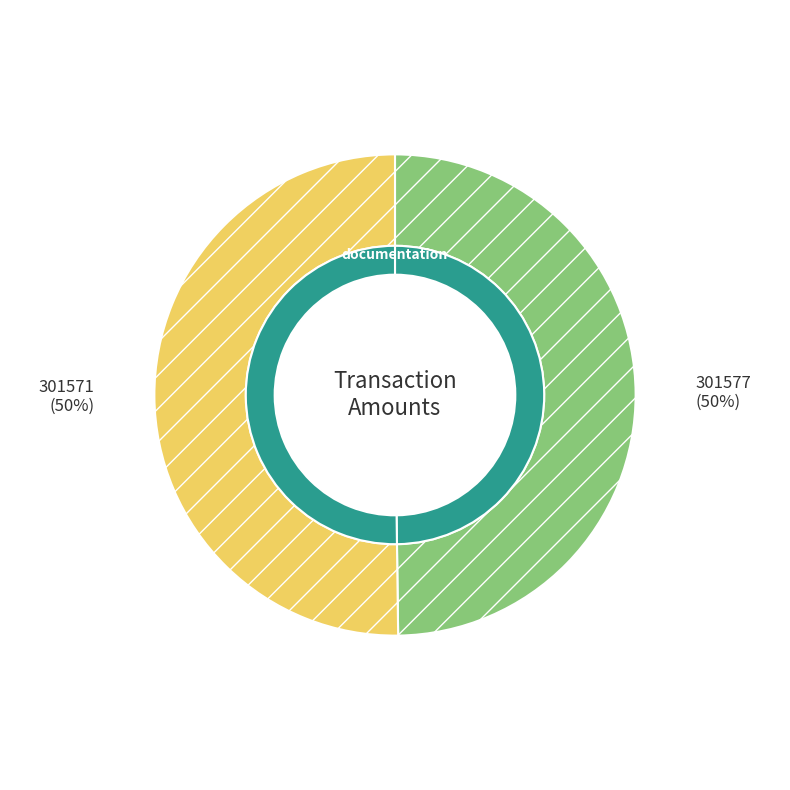

What is the smallest slice in the pie chart?

301577